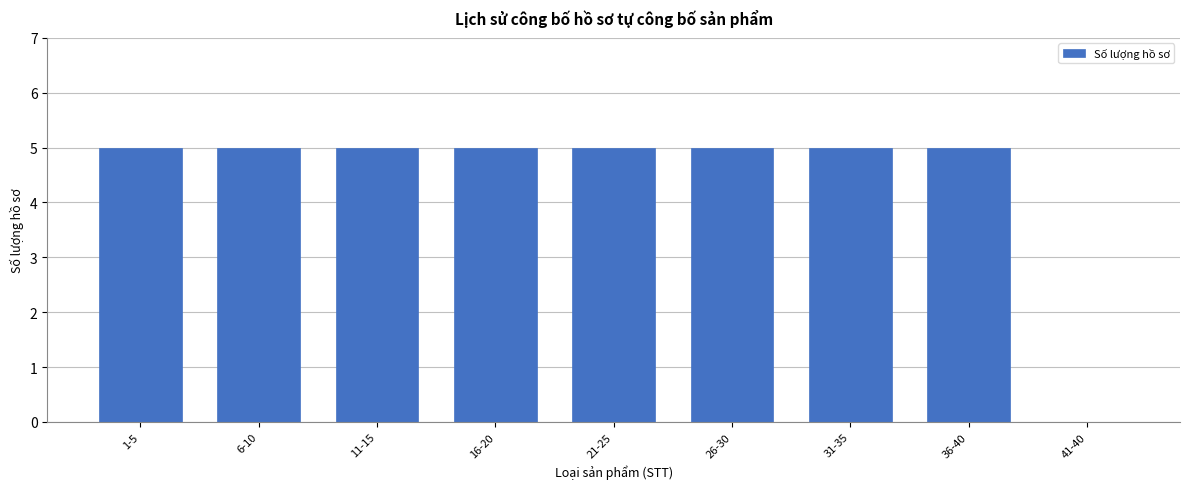

Reading left to right, extract all data points from this chart.

1-5=5	6-10=5	11-15=5	16-20=5	21-25=5	26-30=5	31-35=5	36-40=5	41-40=0